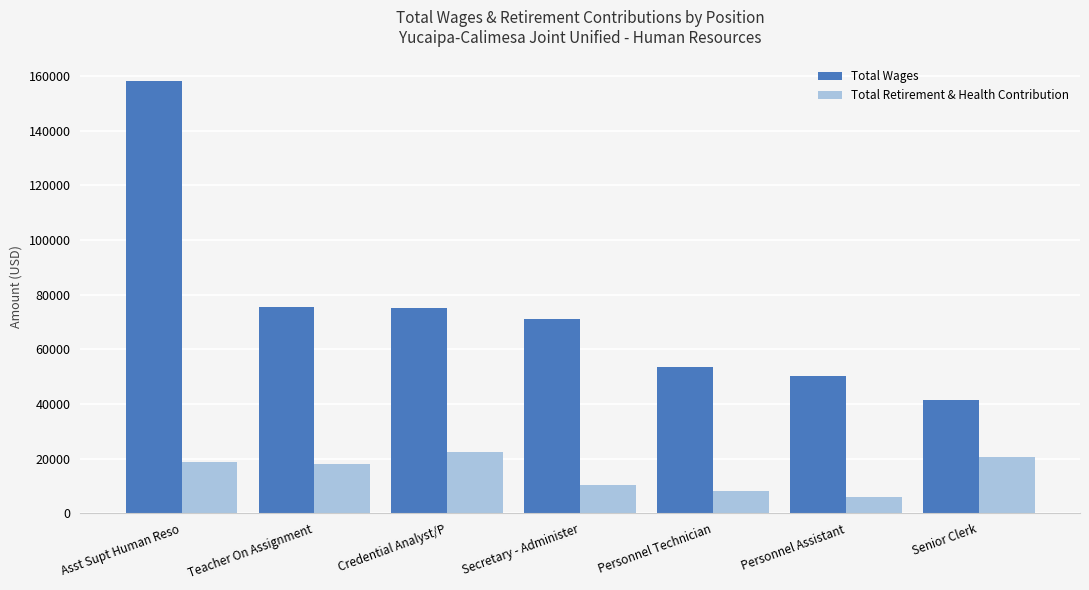

Which category has the highest value in the Total Wages series?

Asst Supt Human Reso